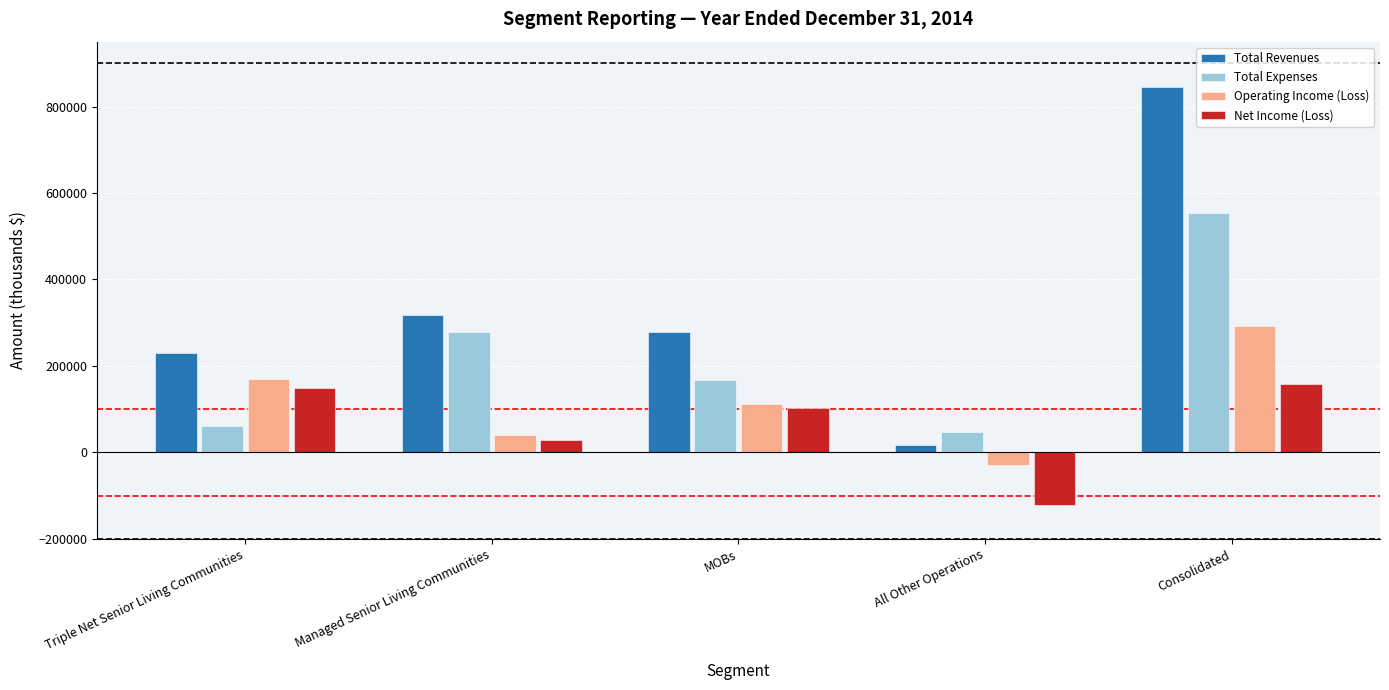

How many bars are there in total?

20